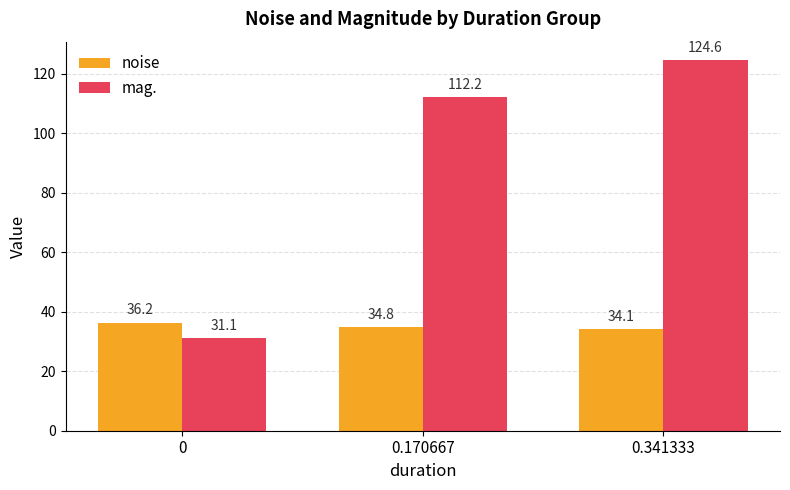

What is the spread (max minus min) of values at 0?

5.1